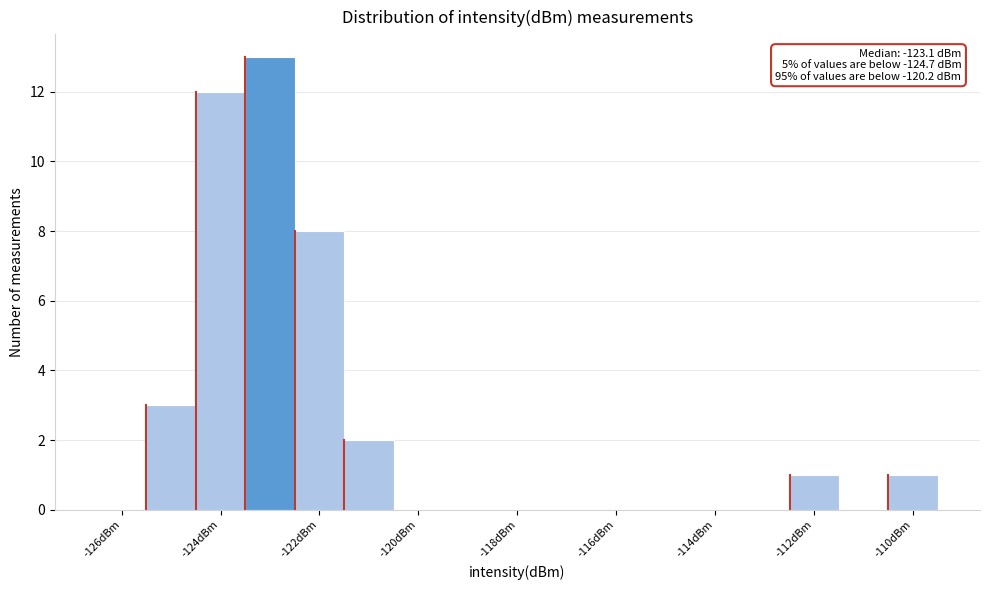

Over which range of the x-axis is the bar tallest?

-123.5 to -122.5